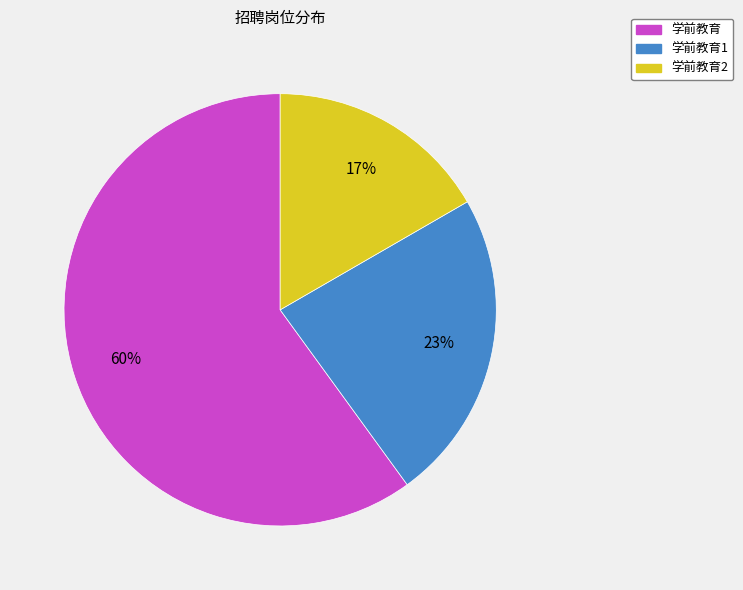

To the nearest percent, what is the average slice percentage?

33%